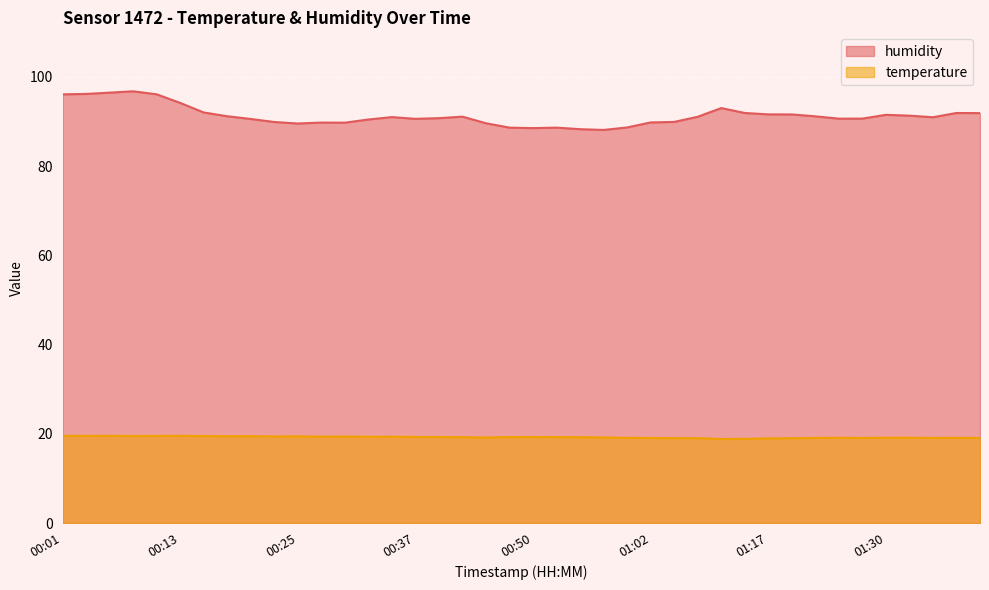

What are all the series names shown in the legend?

humidity, temperature